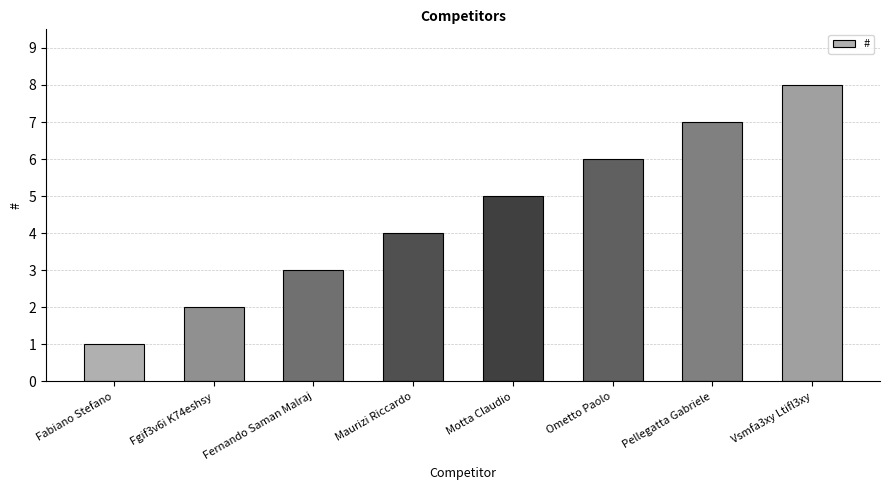

What is the sum of the values at Motta Claudio and Ometto Paolo?

11